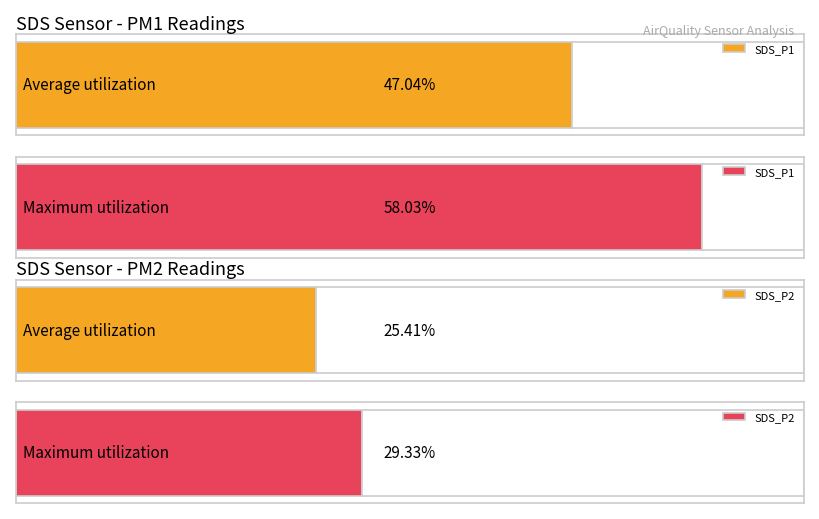

Which series has the widest spread of values?

SDS_P1